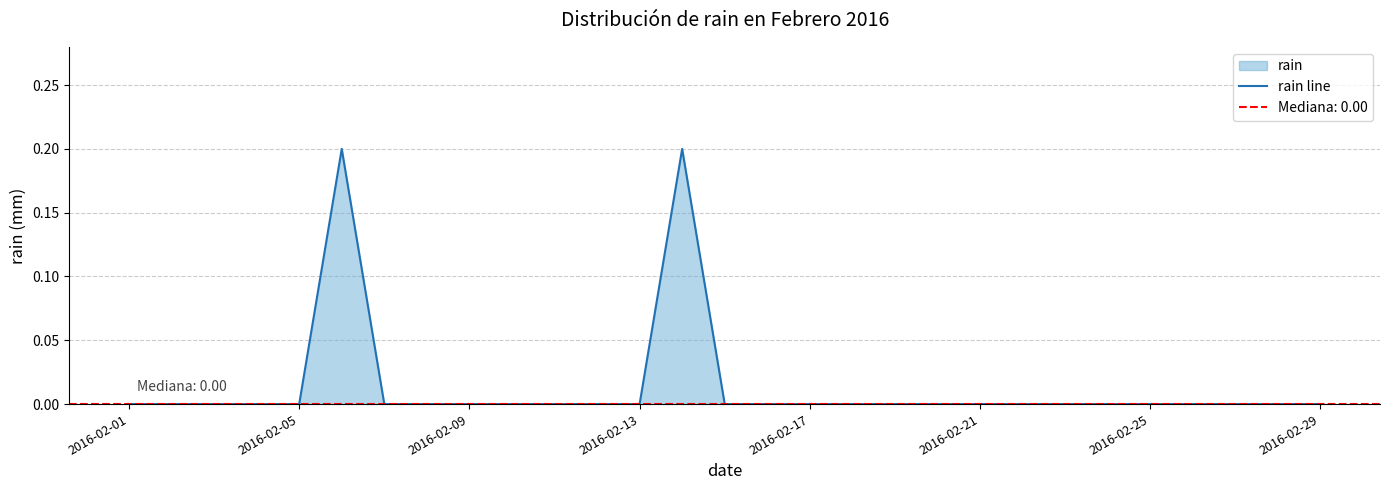

True or false: rain line has a value of 0.0 at 2016-02-25.

True